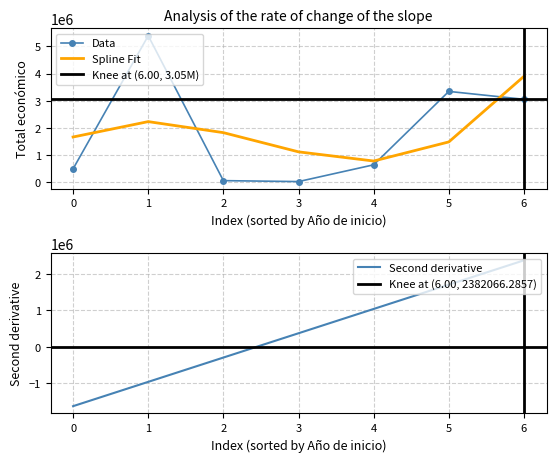

How many times do Data and Spline Fit cross each other?

4